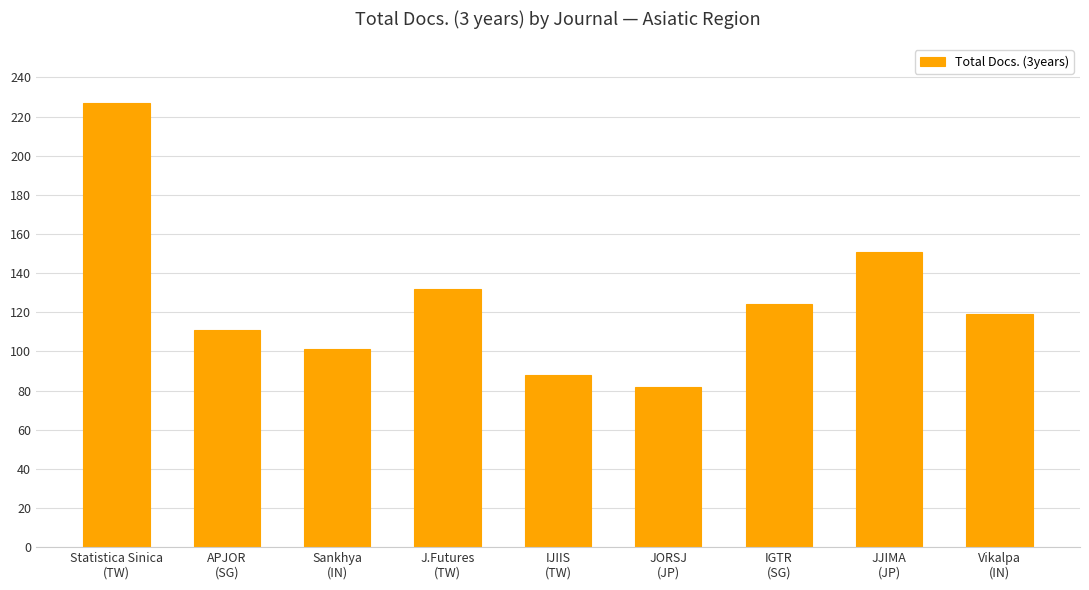

Are the bars horizontal?

No